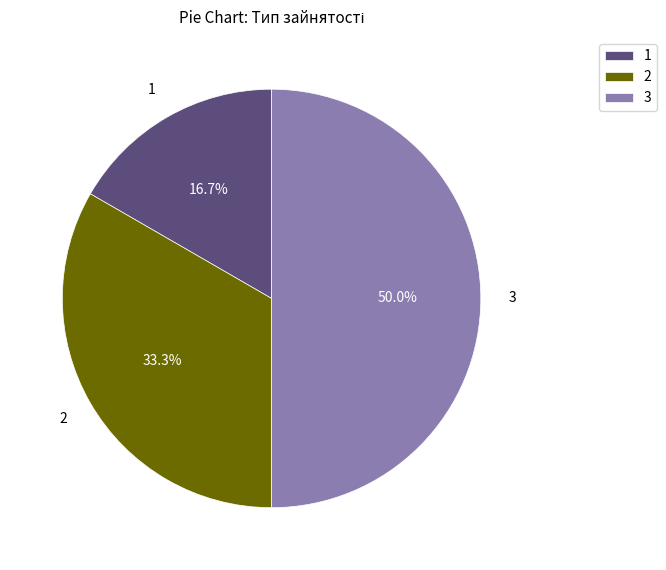

What is the ratio of the value at 3 to the value at 1?

3.0